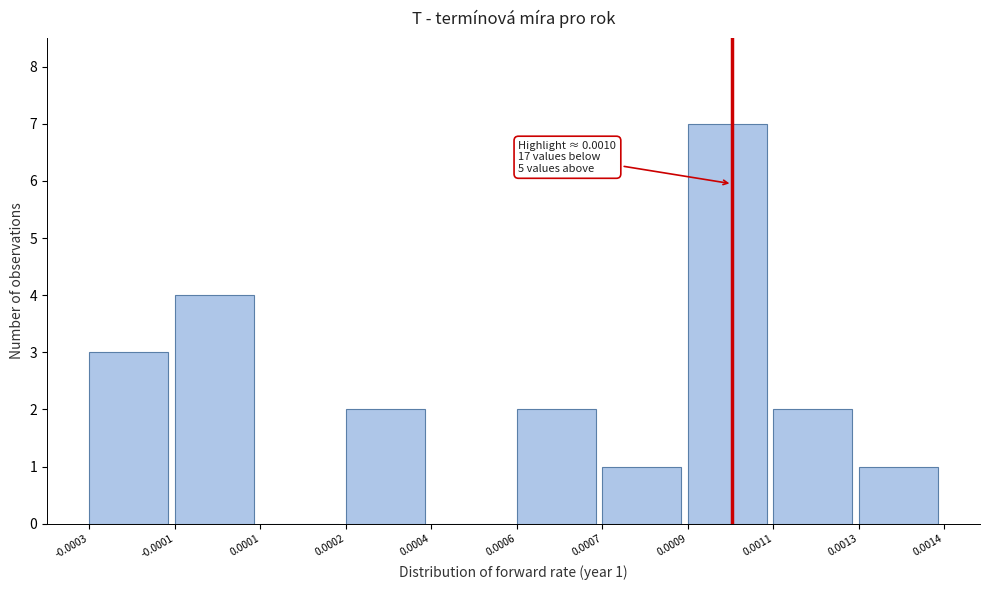

Reading right to left, transcribe all the data shown in this chart.

0.0013=1	0.0011=2	0.0009=7	0.0007=1	0.0006=2	0.0004=0	0.0002=2	0.0001=0	-0.0001=4	-0.0003=3